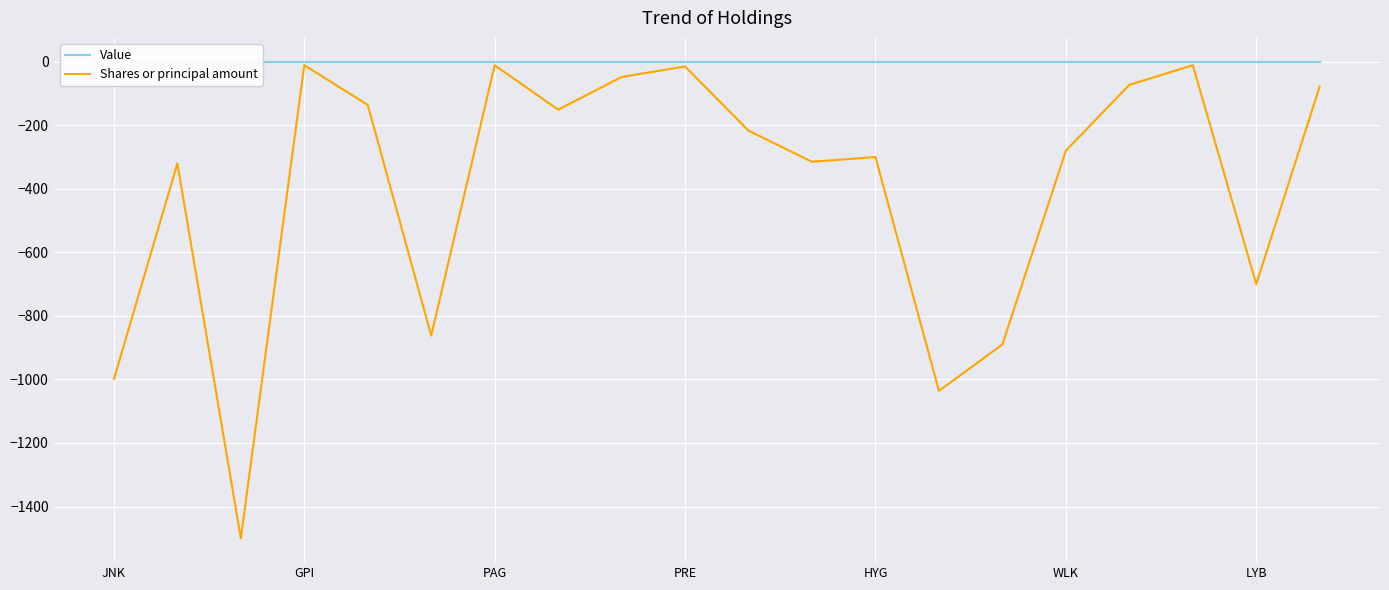

At which label is Value closest to 0?

JNK